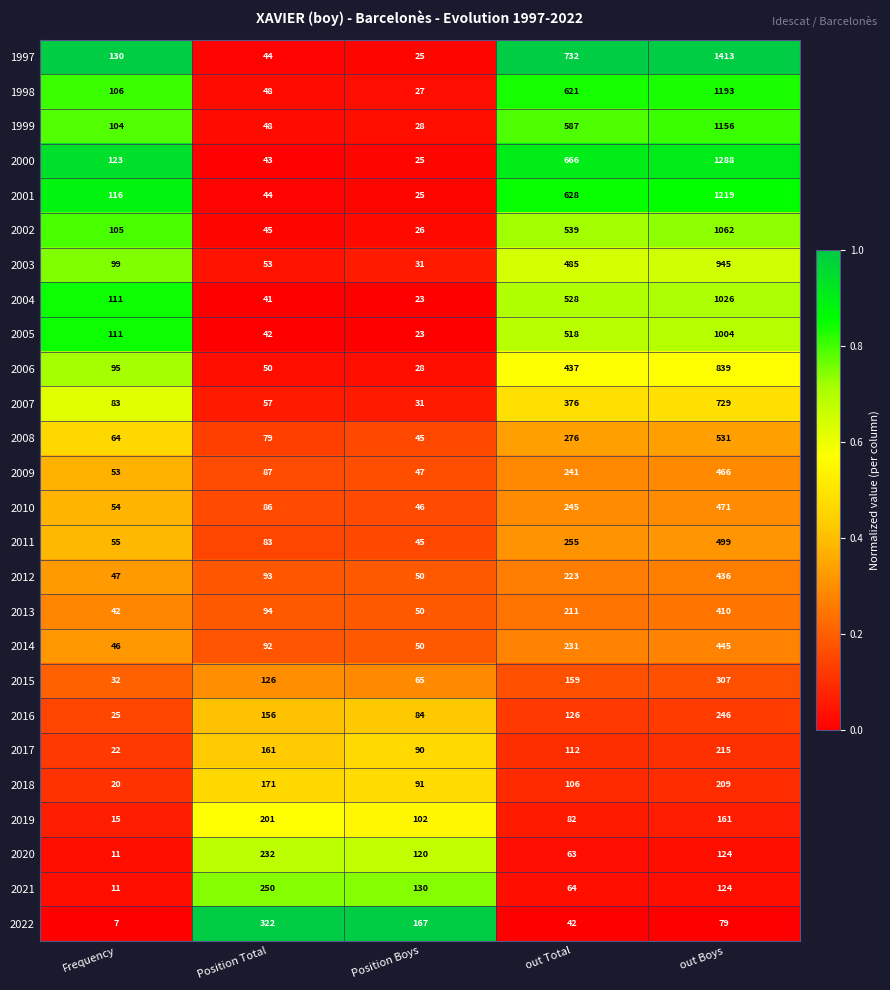

Which series has the largest total across all categories?

1997